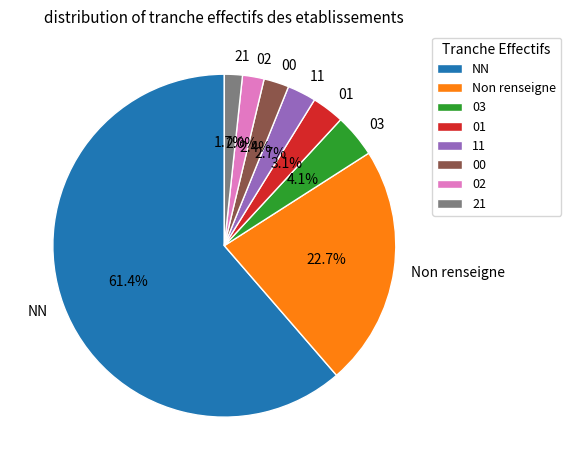

Does 00 represent more than half of the total?

No